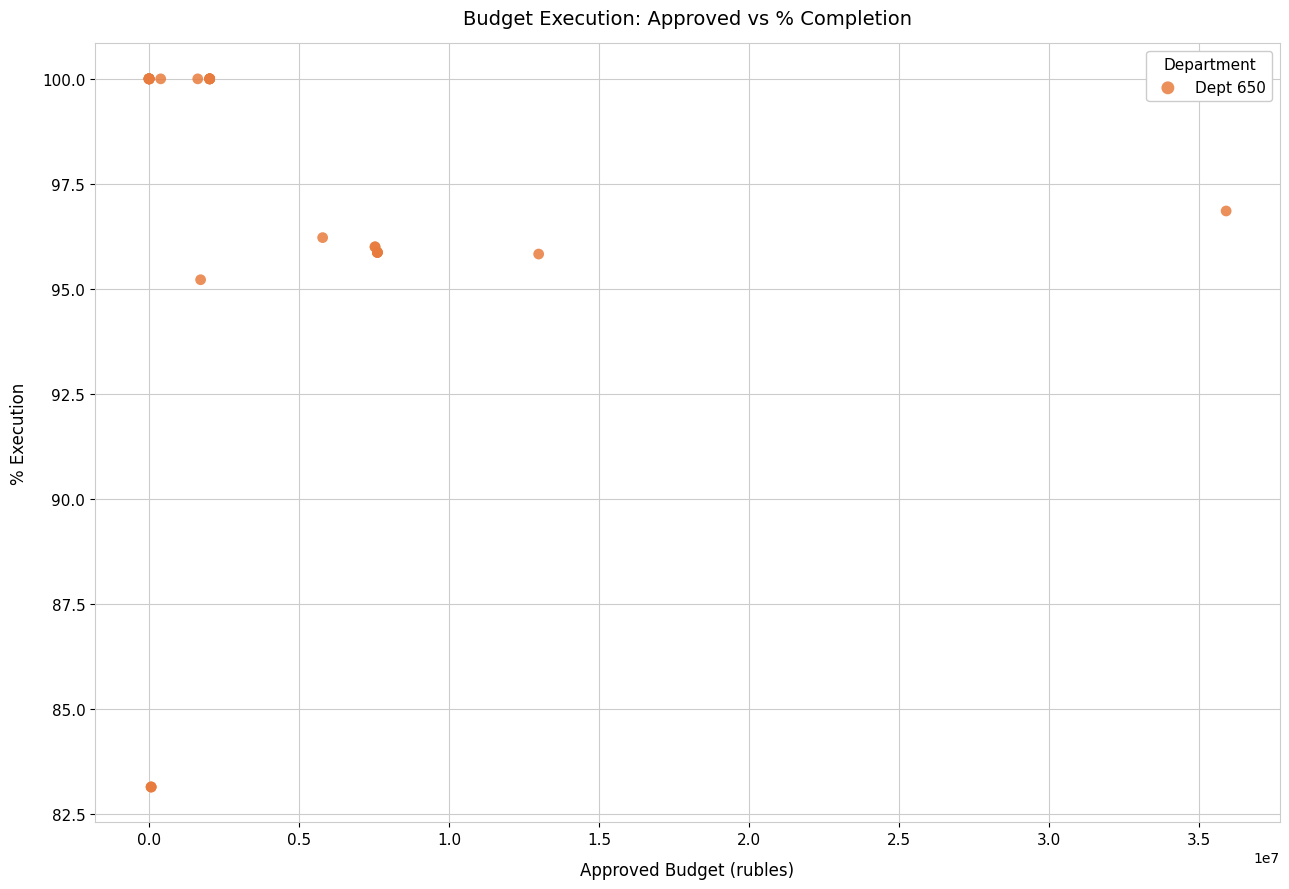

What Y value in the scatter plot is closest to 91?

95.2